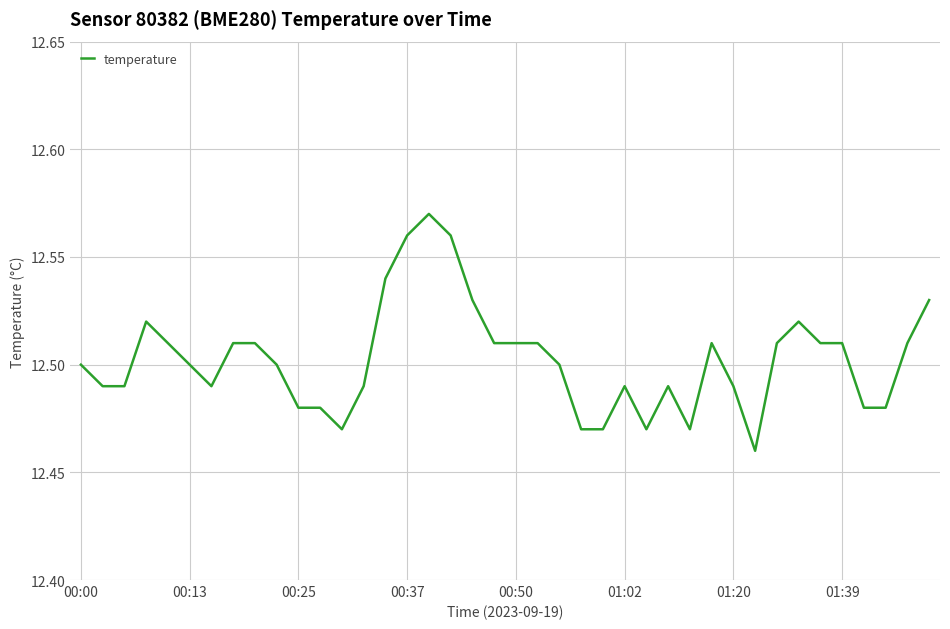

Where is the data nearest to the value 12?

31